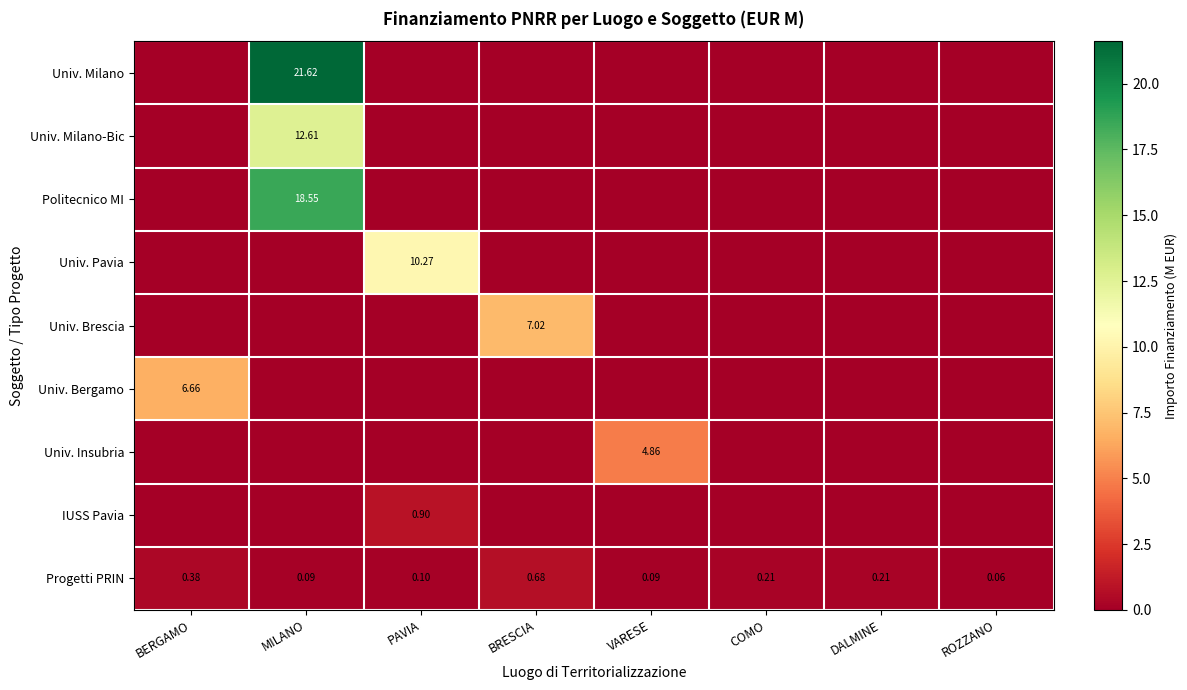

What is the total value across all series at DALMINE?

0.2